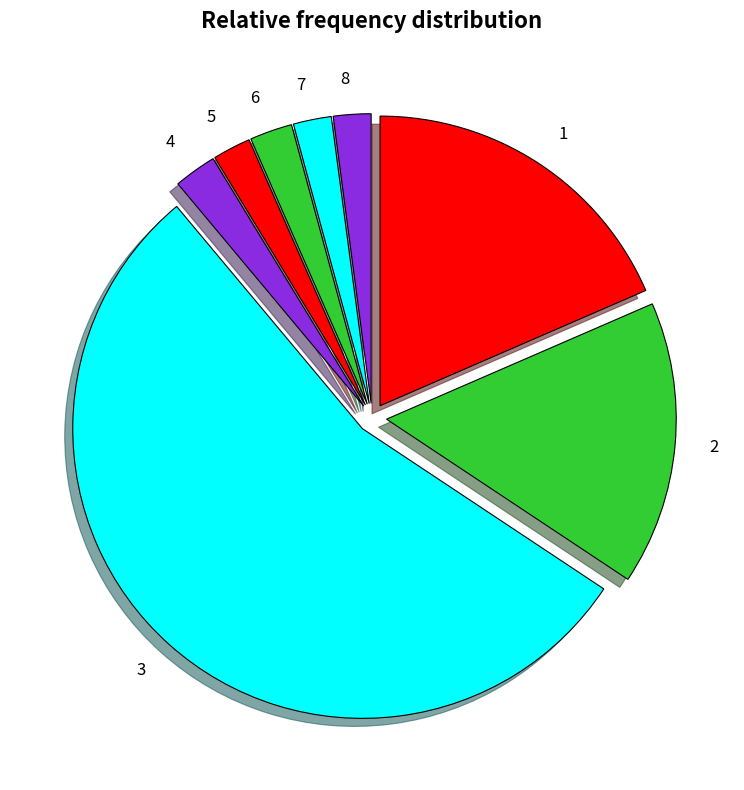

Which category has the biggest portion of the pie?

3